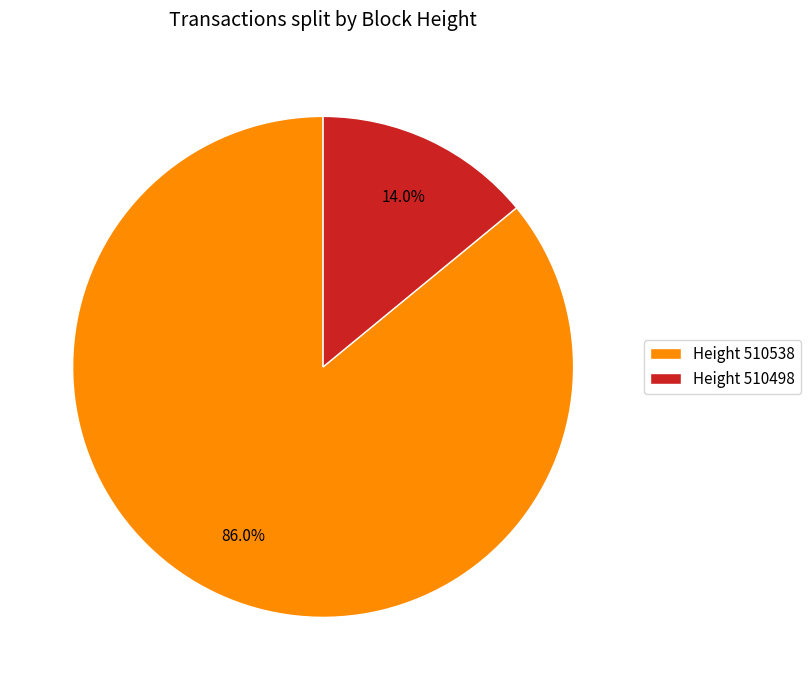

Which slice is the largest?

Height 510538